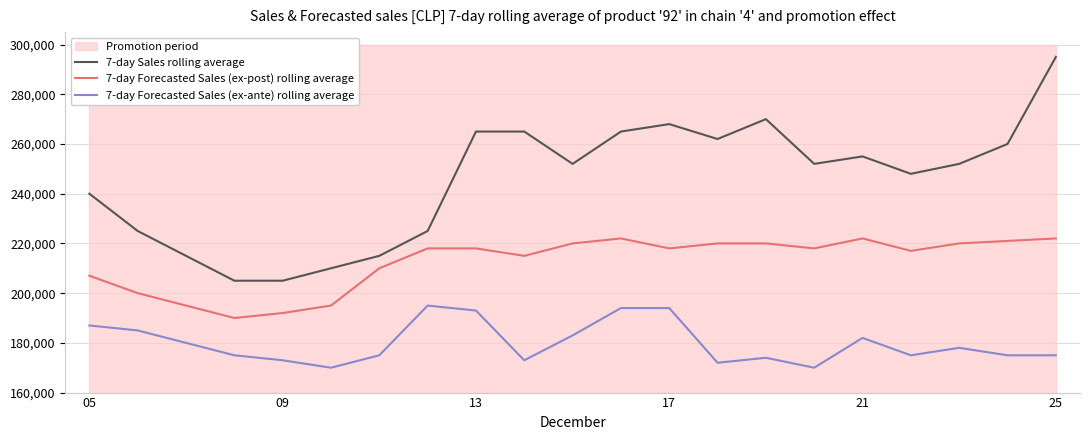

In 7-day Sales rolling average, how many points are lower than both neighbors (excluding endpoints)?

4